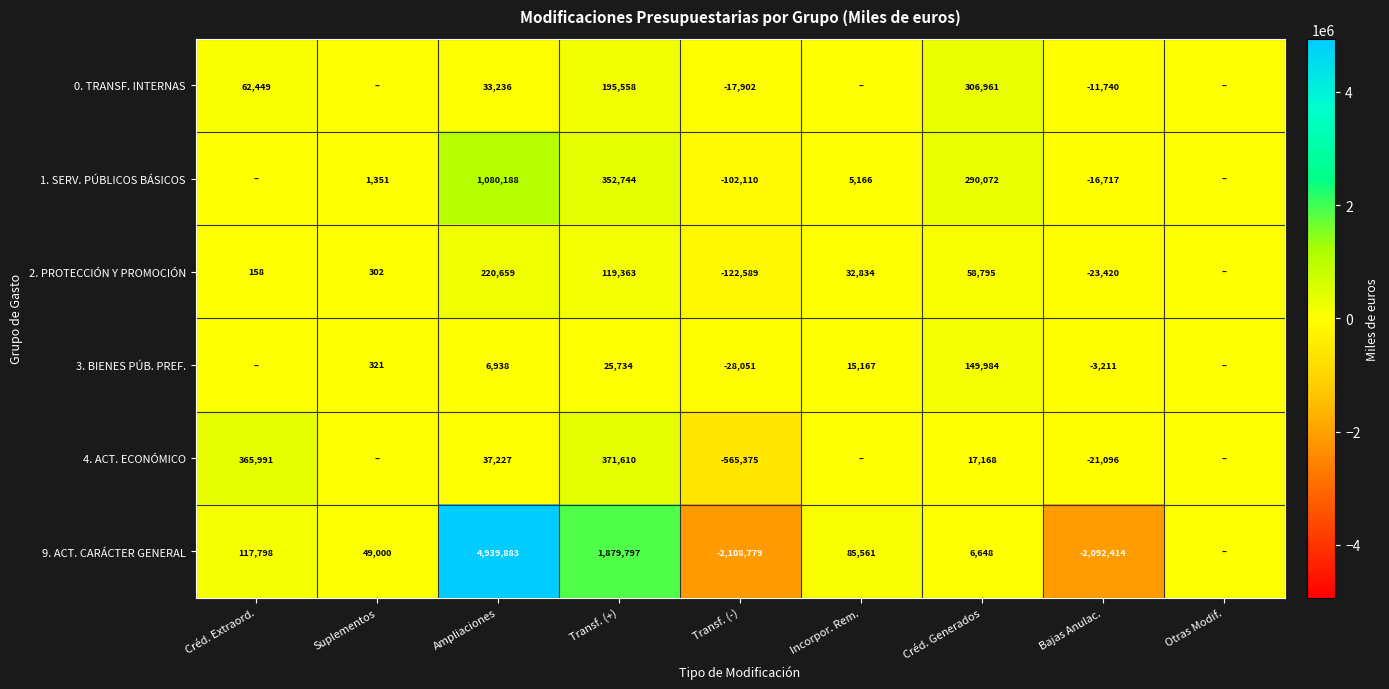

True or false: 1. SERV. PÚBLICOS BÁSICOS has a value of 5166 at Incorpor. Rem..

True